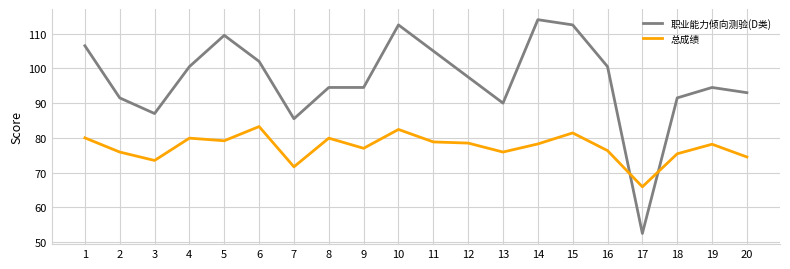

What is the minimum value for 职业能力倾向测验(D类)?

52.5